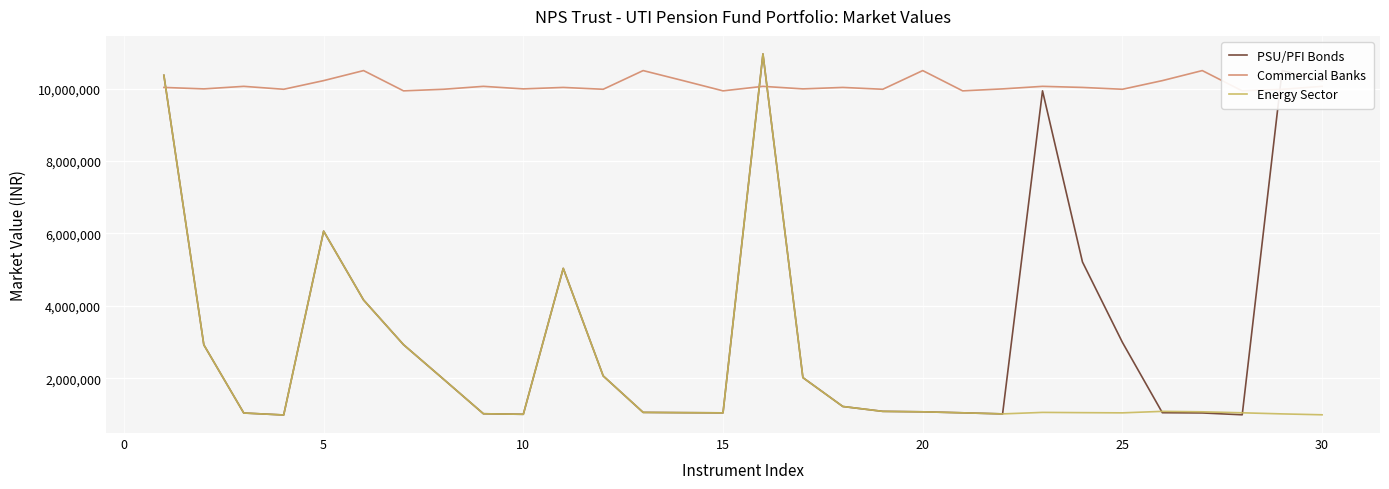

How many lines are shown in the chart?

3